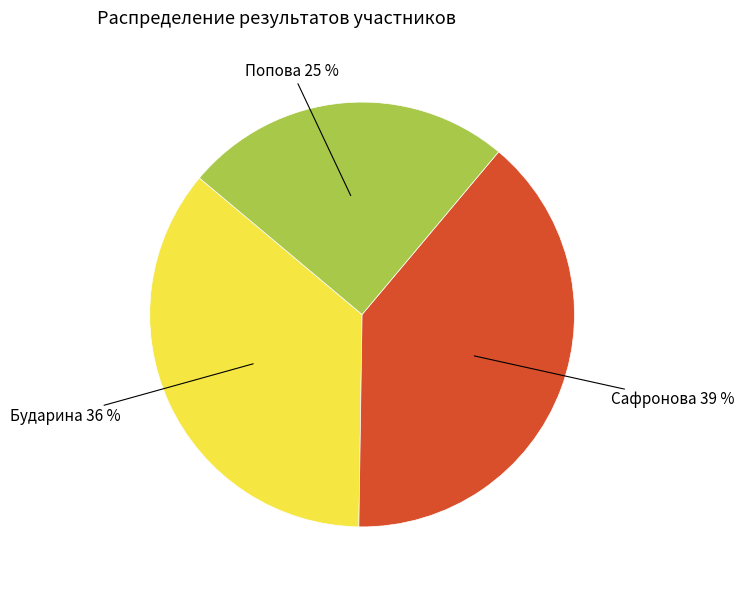

What is the ratio of the value at Попова to the value at Сафронова?

0.6